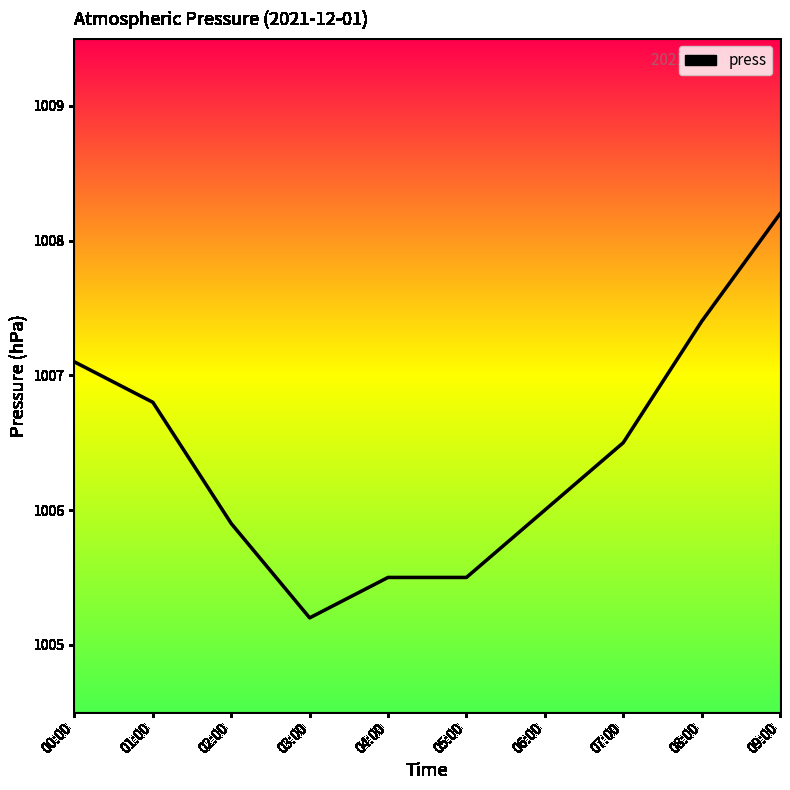

What is the greatest value displayed?

1008.2